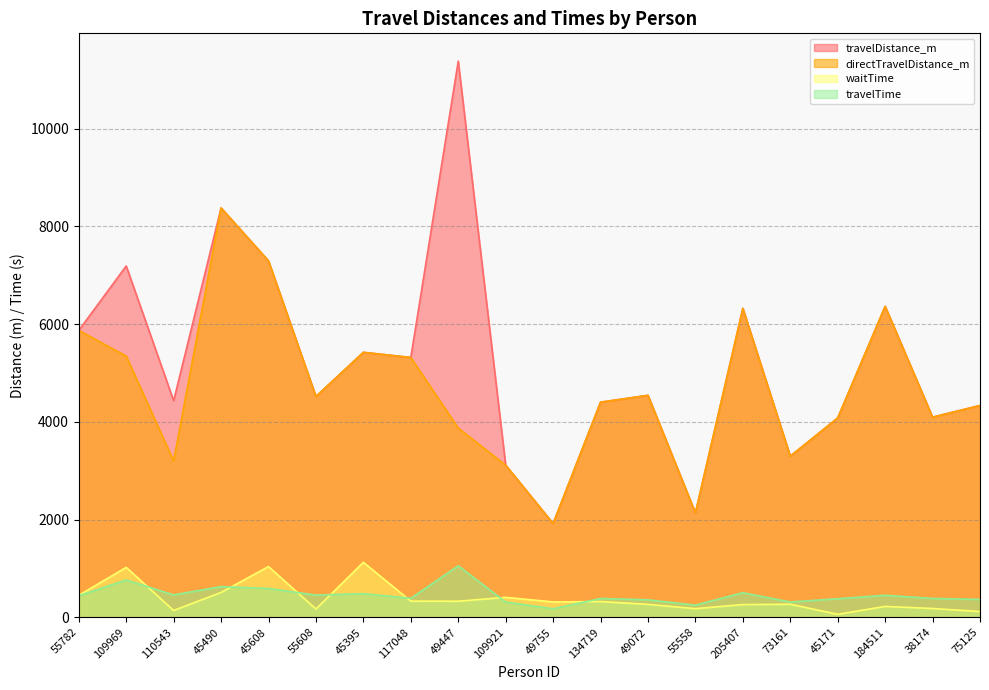

What is the total value across all series at 184511?

13400.3